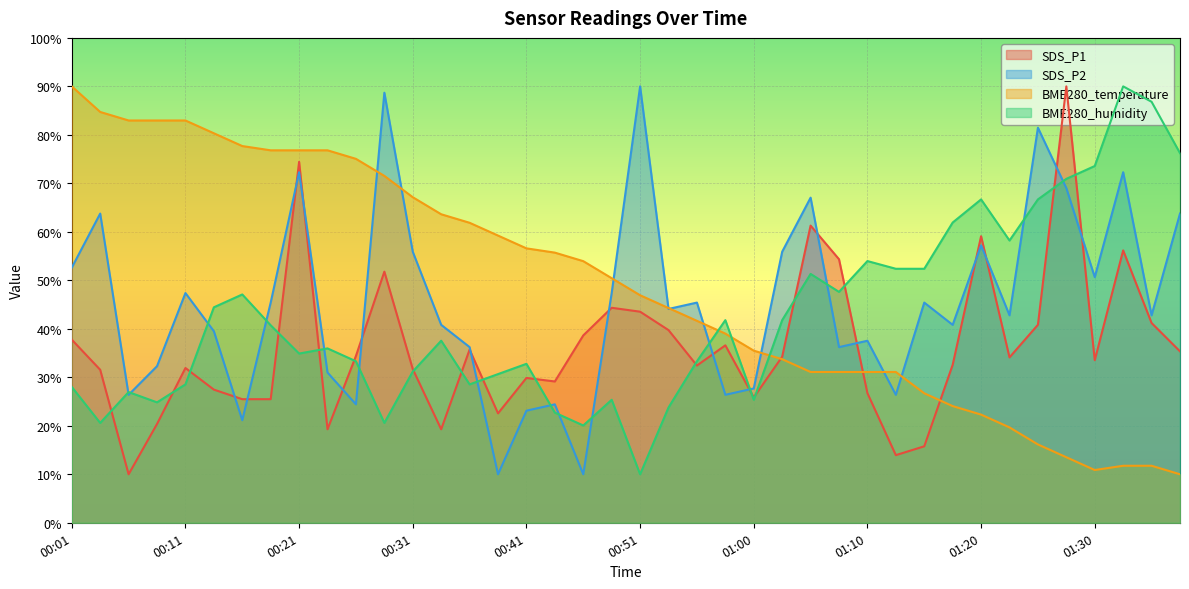

How many lines are shown in the chart?

4